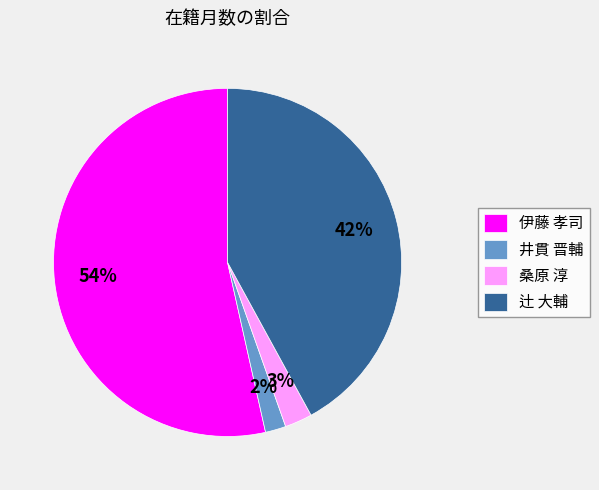

Which has a higher value, 桑原 淳 or 辻 大輔?

辻 大輔